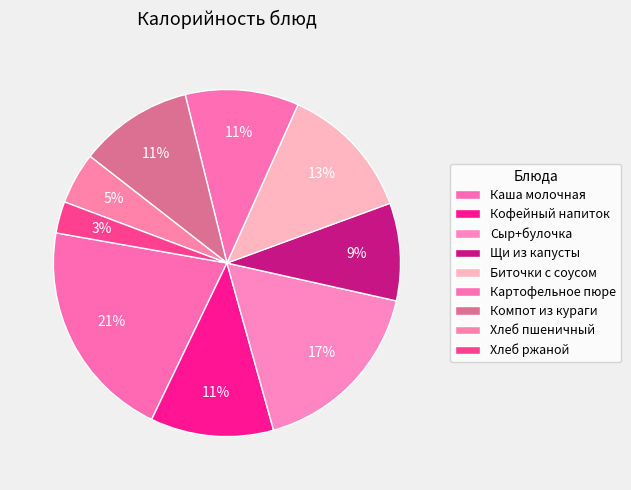

What is the total percentage of Хлеб пшеничный and Компот из кураги?

15.4%